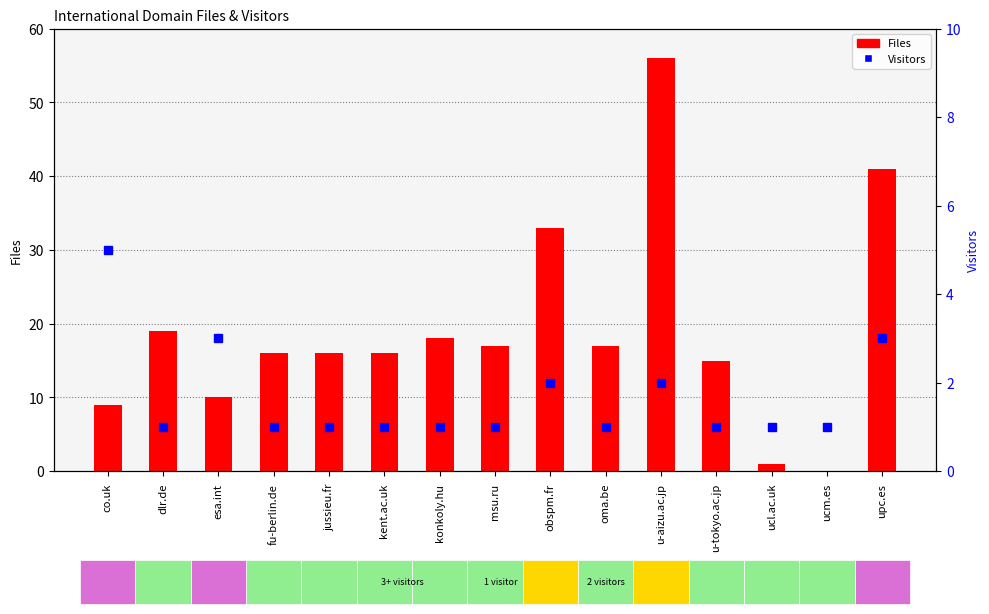

Which label corresponds to the largest value in the chart?

u-aizu.ac.jp